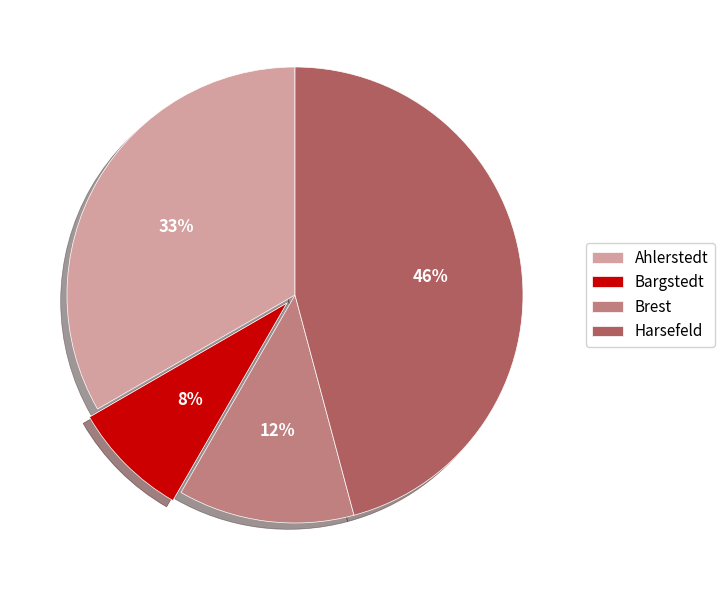

Which has a higher value, Ahlerstedt or Harsefeld?

Harsefeld